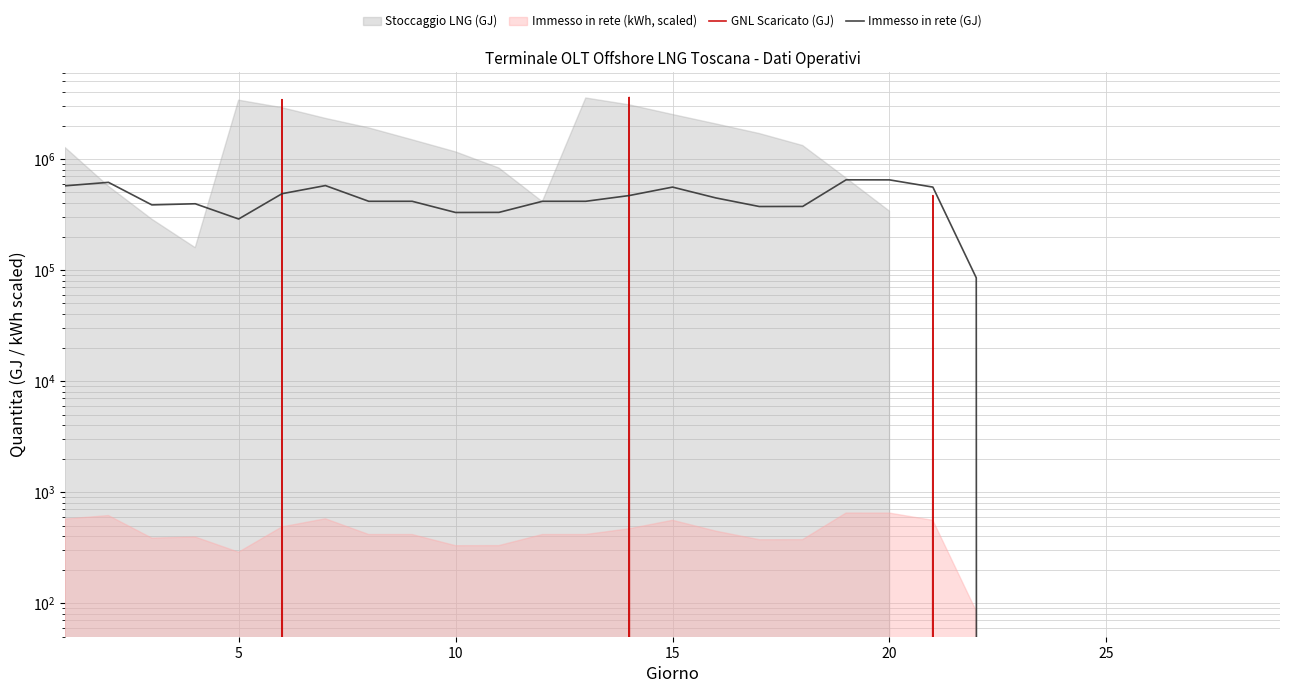

In Immesso in rete (GJ), how many points are lower than both neighbors (excluding endpoints)?

5